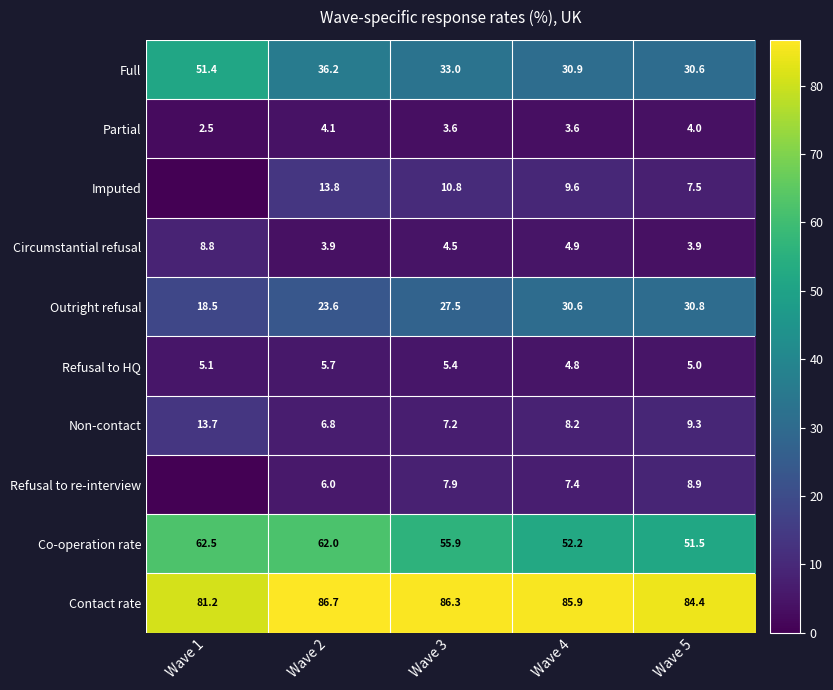

Between Wave 2 and Wave 4, which series saw the biggest shift?

Co-operation rate